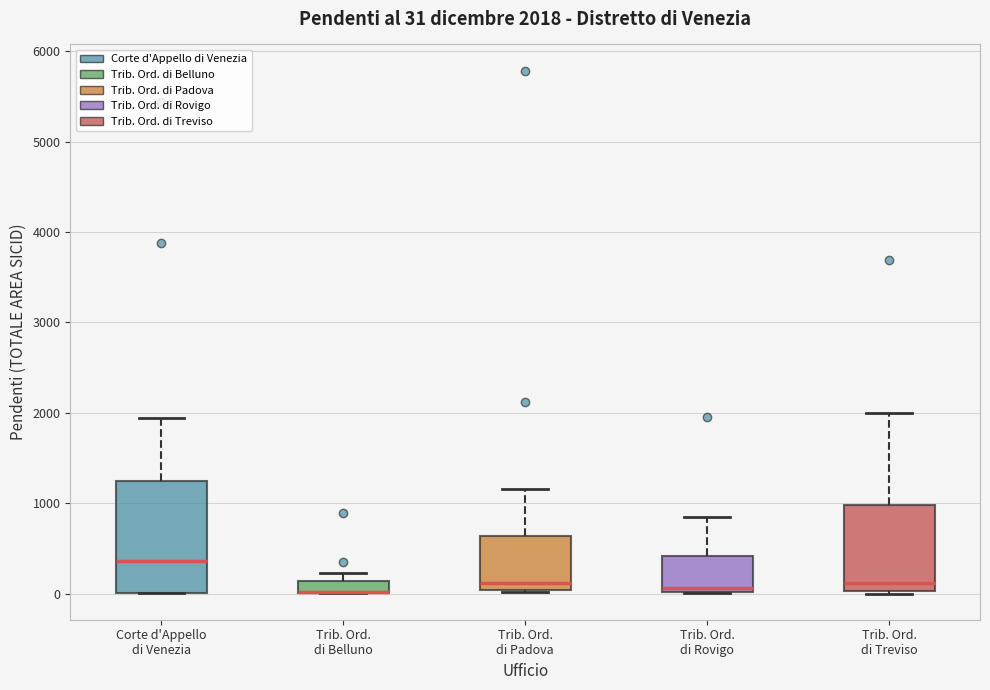

Comparing the boxes themselves (not the whiskers), which one is the tallest?

Corte d'Appello di Venezia